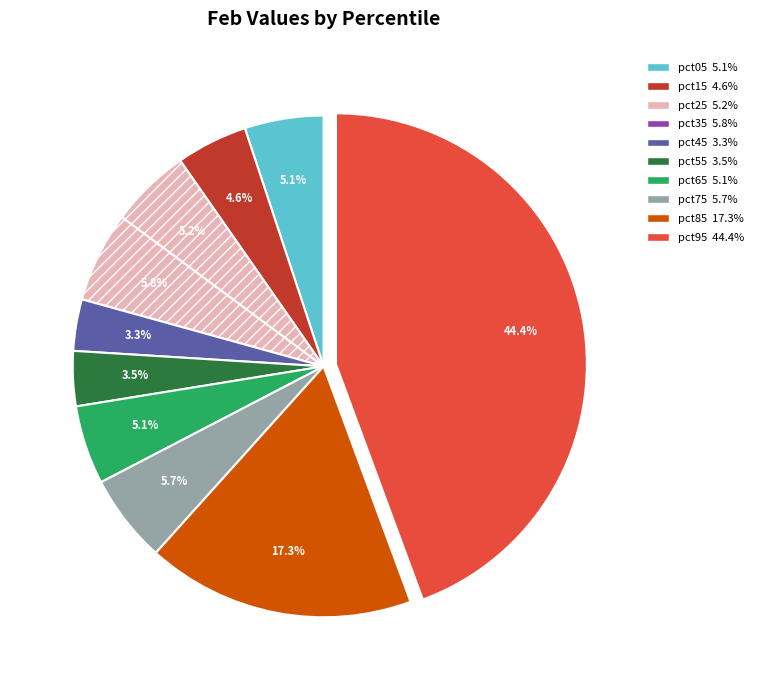

To the nearest percent, what percentage of the pie is pct15?

5%